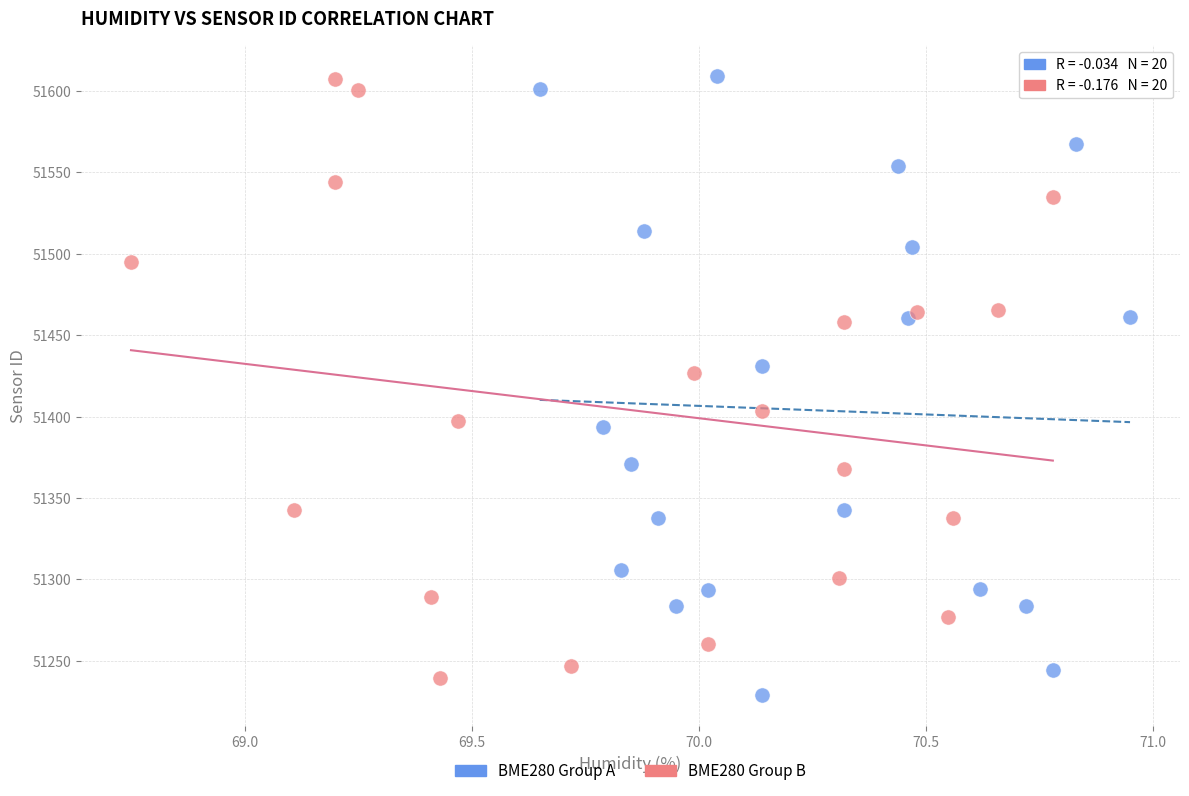

Which series has the widest spread of Y values?

BME280 Group A